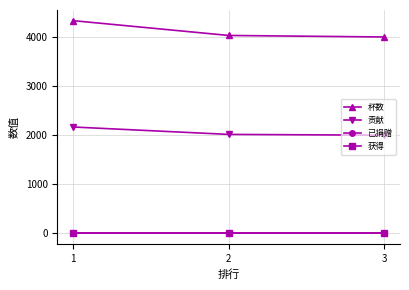

Is this an area chart (filled region under the line)?

No